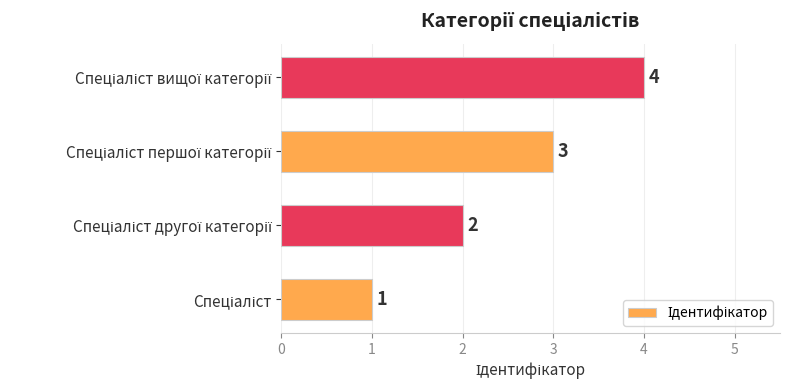

What is the maximum value shown in the chart?

4